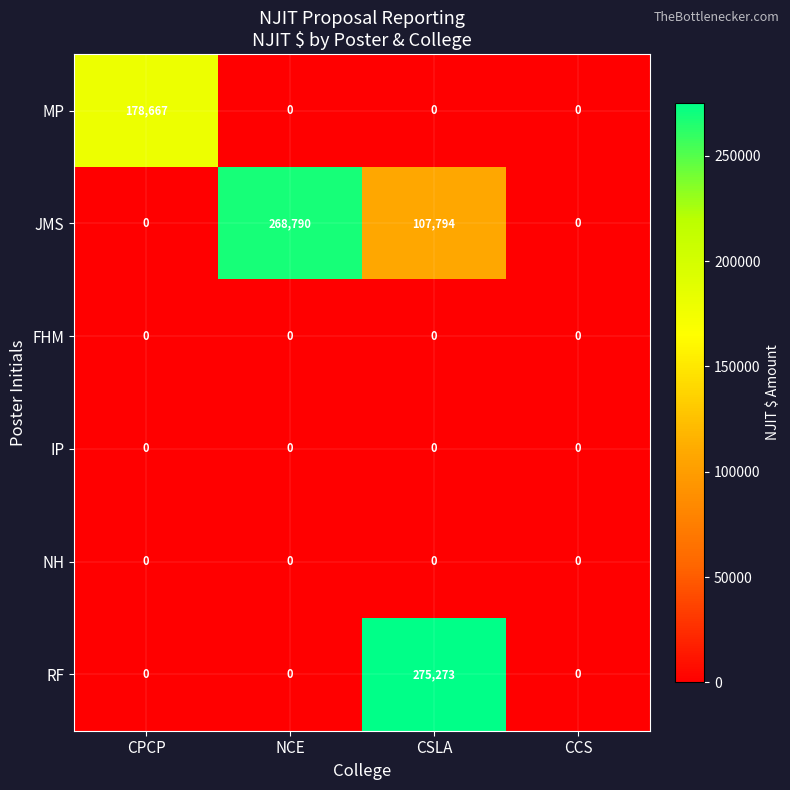

Which series changed the most between CPCP and CSLA?

RF